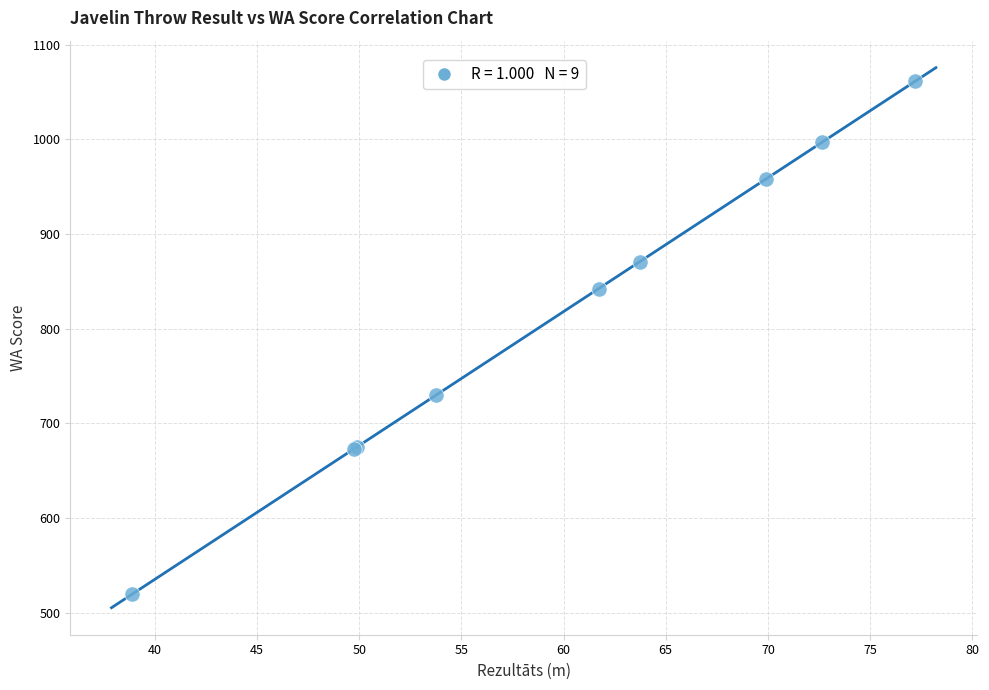

What Y value in the scatter plot is closest to 791?

842